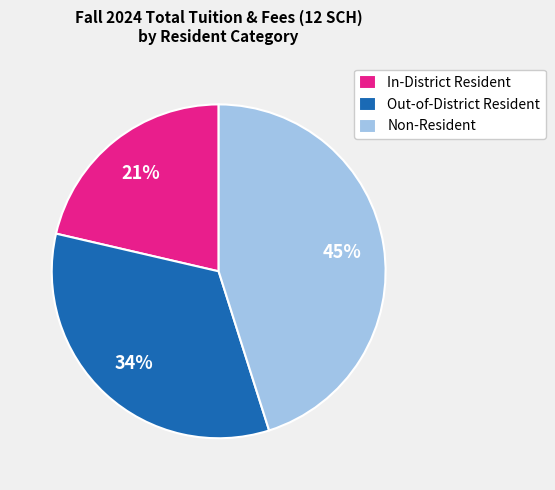

To the nearest percent, what percentage of the pie is In-District Resident?

21%